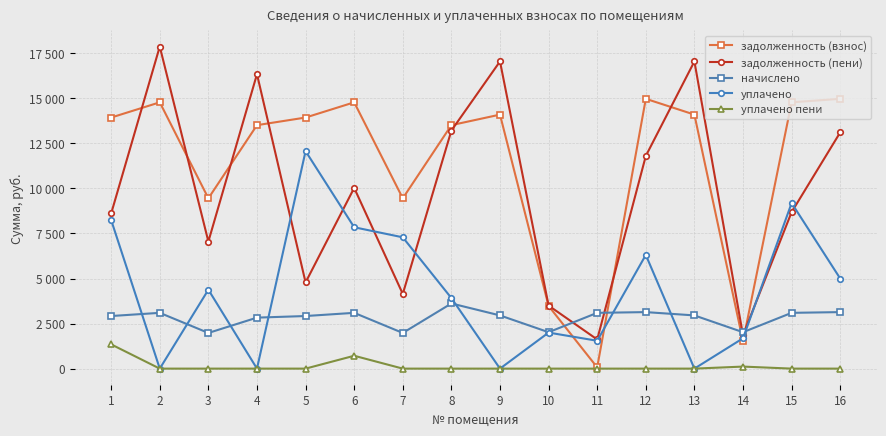

Where is уплачено пени nearest to the value 672?

6